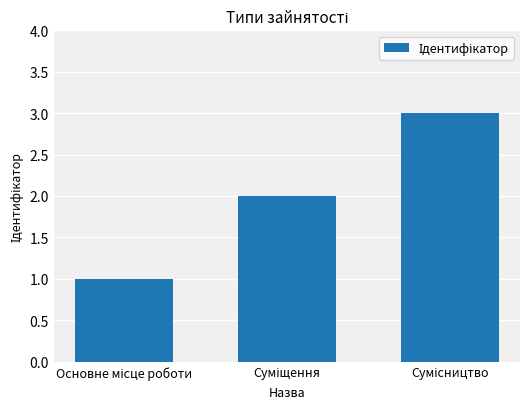

What is the greatest value displayed?

3